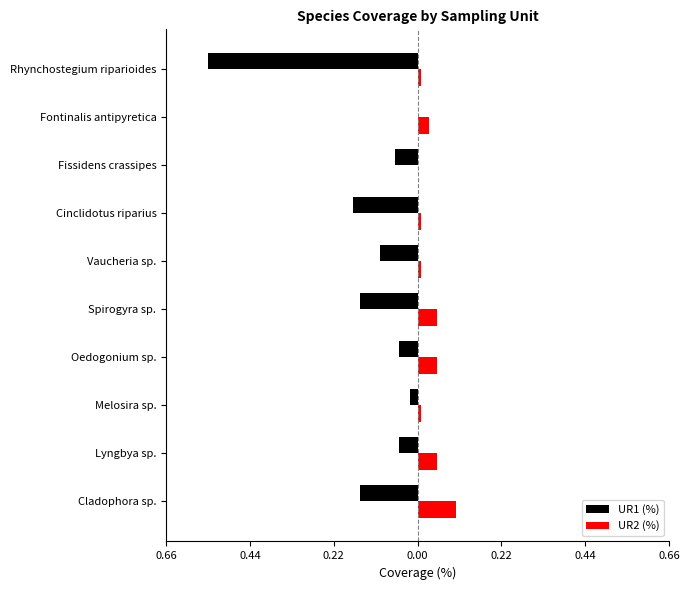

What are all the series names shown in the legend?

UR1 (%), UR2 (%)